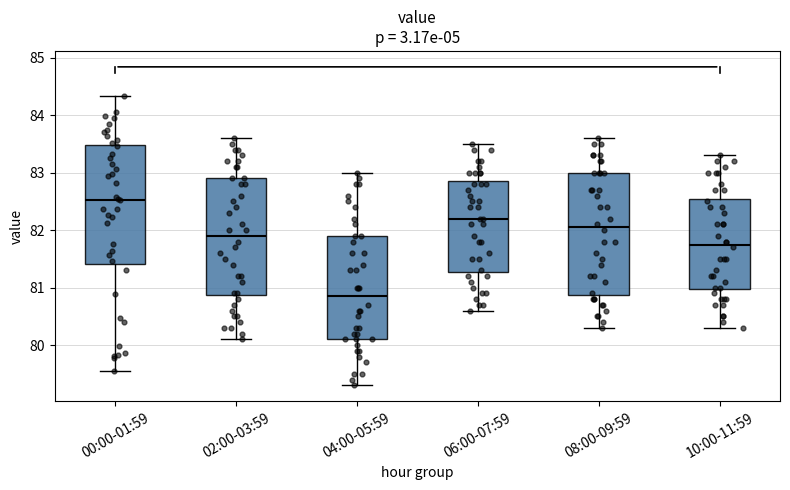

Which box's median line is the lowest?

04:00-05:59